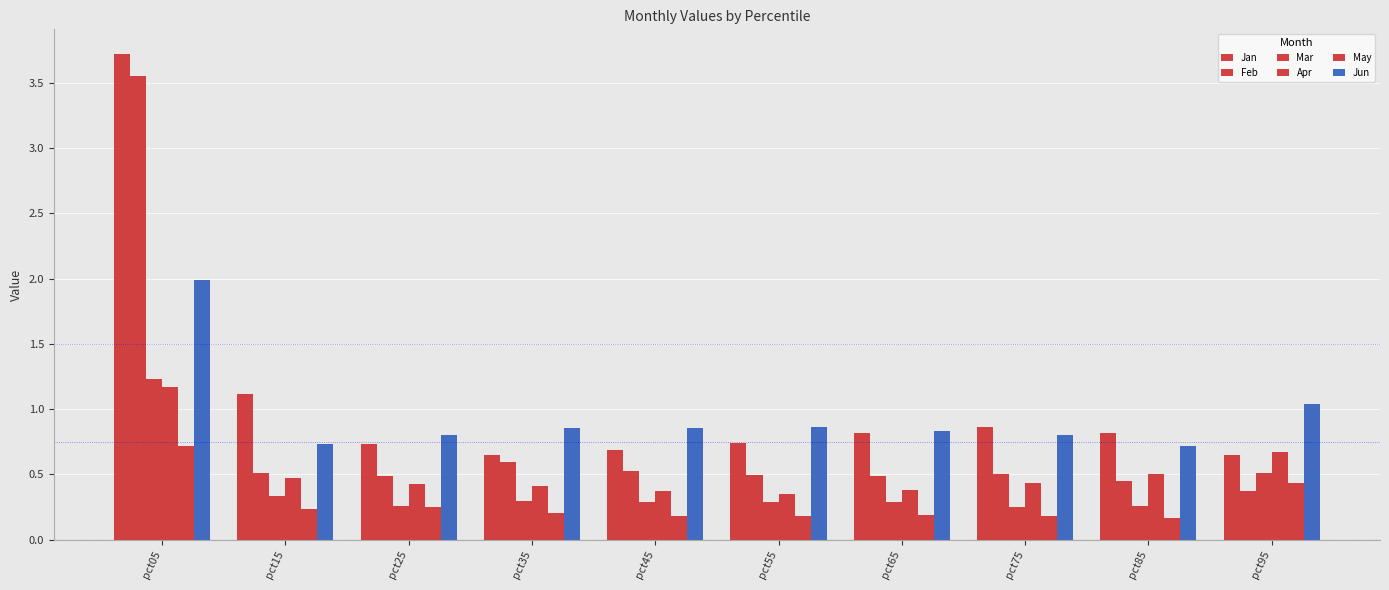

What is the difference between the maximum and minimum values in the Jan series?

3.1